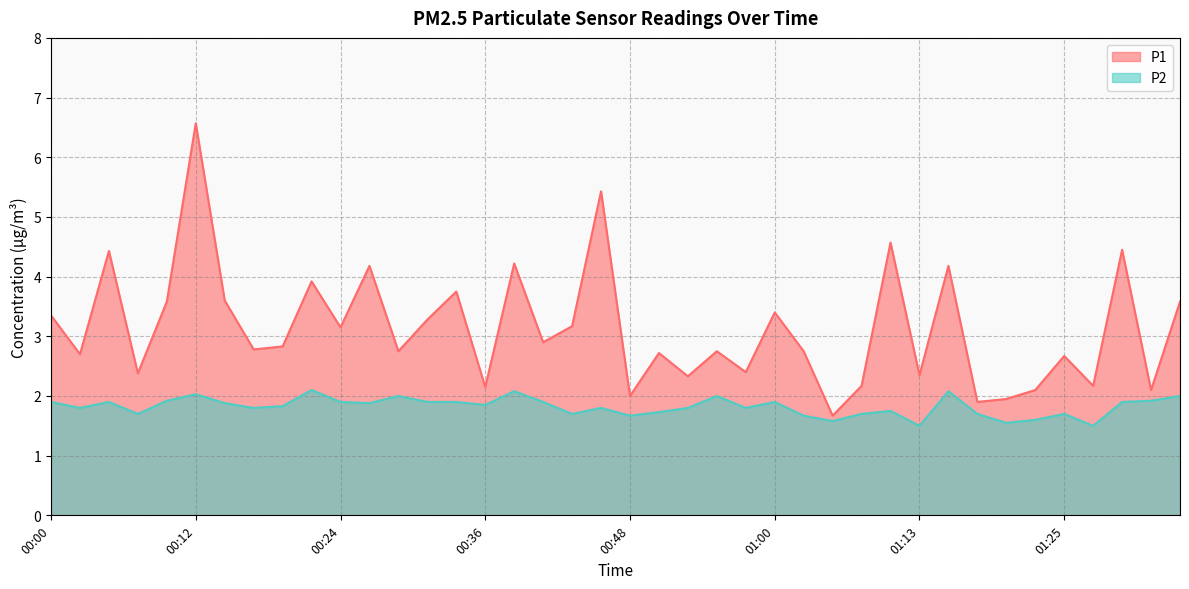

Reading right to left, what are all the values shown in this chart?

P1: 01:35=3.6	01:32=2.1	01:30=4.5	01:27=2.2	01:25=2.7	01:22=2.1	01:20=1.9	01:18=1.9	01:15=4.2	01:13=2.4	01:10=4.6	01:08=2.2	01:05=1.7	01:03=2.8	01:00=3.4	00:58=2.4	00:56=2.8	00:53=2.3	00:51=2.7	00:48=2.0	00:46=5.4	00:43=3.2	00:41=2.9	00:39=4.2	00:36=2.1	00:34=3.8	00:31=3.3	00:29=2.8	00:27=4.2	00:24=3.1	00:22=3.9	00:19=2.8	00:17=2.8	00:14=3.6	00:12=6.6	00:10=3.6	00:07=2.4	00:05=4.4	00:02=2.7	00:00=3.4
P2: 01:35=2.0	01:32=1.9	01:30=1.9	01:27=1.5	01:25=1.7	01:22=1.6	01:20=1.6	01:18=1.7	01:15=2.1	01:13=1.5	01:10=1.8	01:08=1.7	01:05=1.6	01:03=1.7	01:00=1.9	00:58=1.8	00:56=2.0	00:53=1.8	00:51=1.7	00:48=1.7	00:46=1.8	00:43=1.7	00:41=1.9	00:39=2.1	00:36=1.9	00:34=1.9	00:31=1.9	00:29=2.0	00:27=1.9	00:24=1.9	00:22=2.1	00:19=1.8	00:17=1.8	00:14=1.9	00:12=2.0	00:10=1.9	00:07=1.7	00:05=1.9	00:02=1.8	00:00=1.9